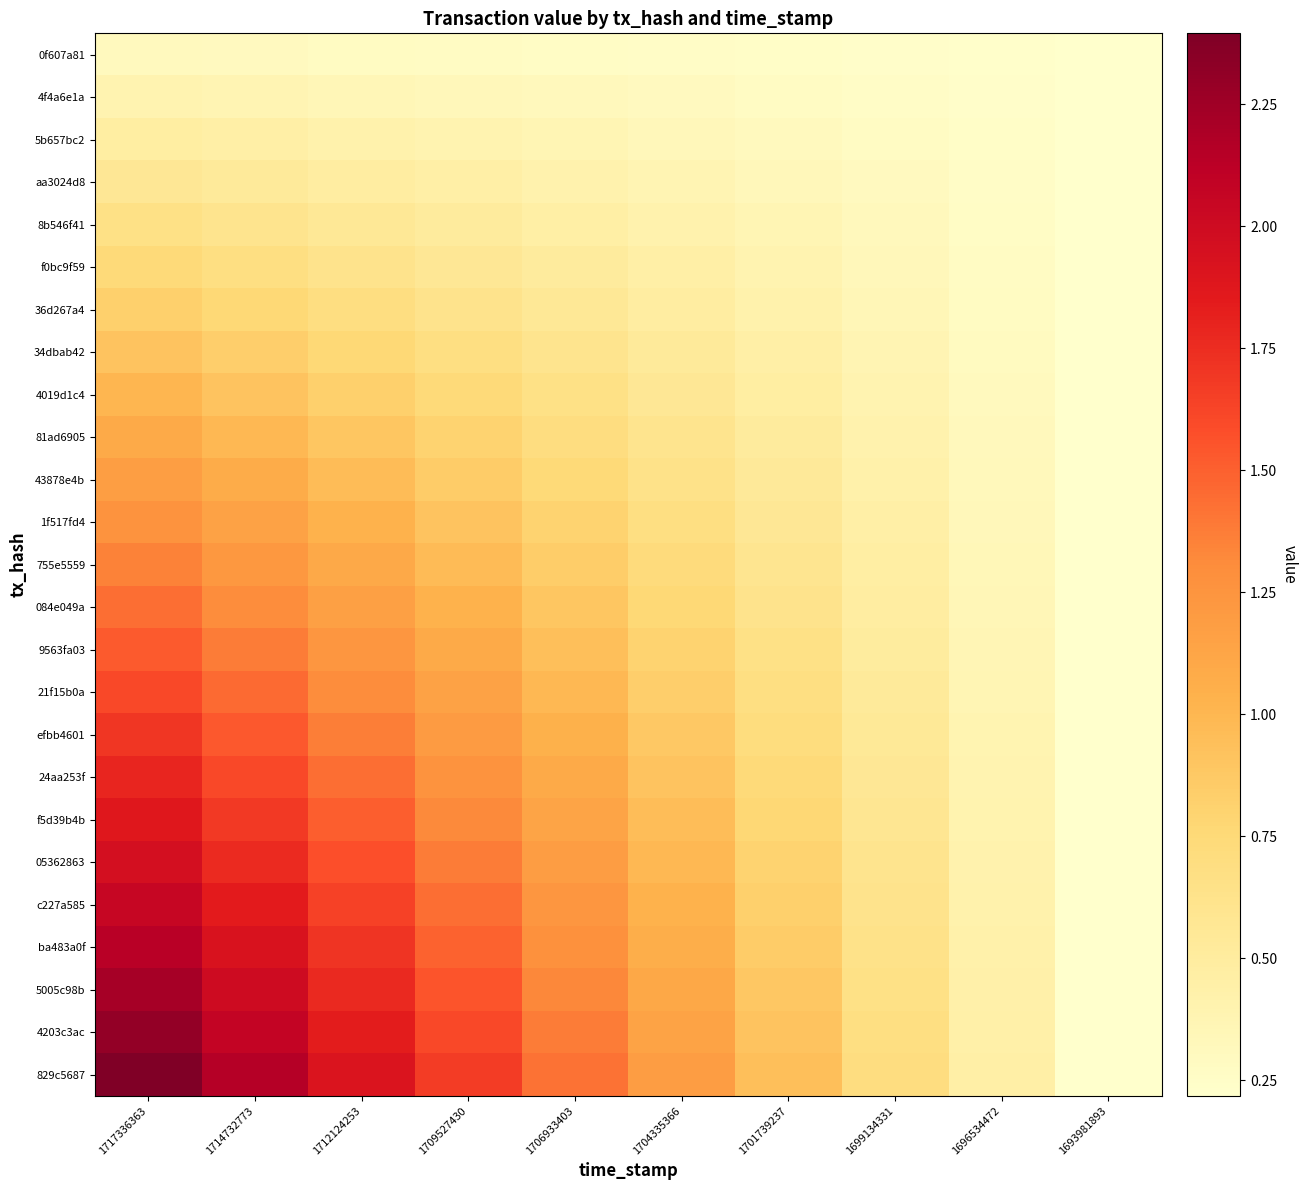

Rank the series at 1717336363 from lowest to highest value.

0f607a81, 4f4a6e1a, 5b657bc2, aa3024d8, 8b546f41, f0bc9f59, 36d267a4, 34dbab42, 4019d1c4, 81ad6905, 43878e4b, 1f517fd4, 755e5559, 084e049a, 9563fa03, 21f15b0a, efbb4601, 24aa253f, f5d39b4b, 05362863, c227a585, ba483a0f, 5005c98b, 4203c3ac, 829c5687